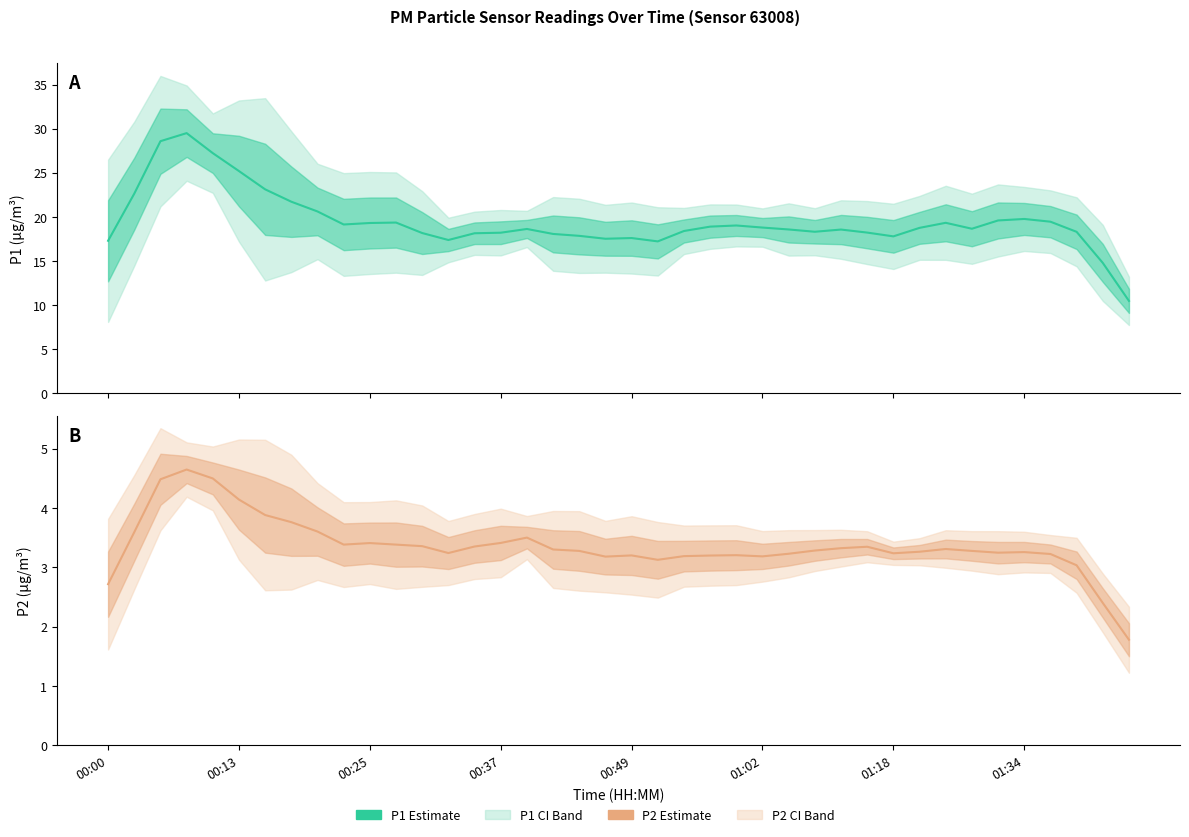

What is the approximate value of P2 Estimate at 00:25?

3.4